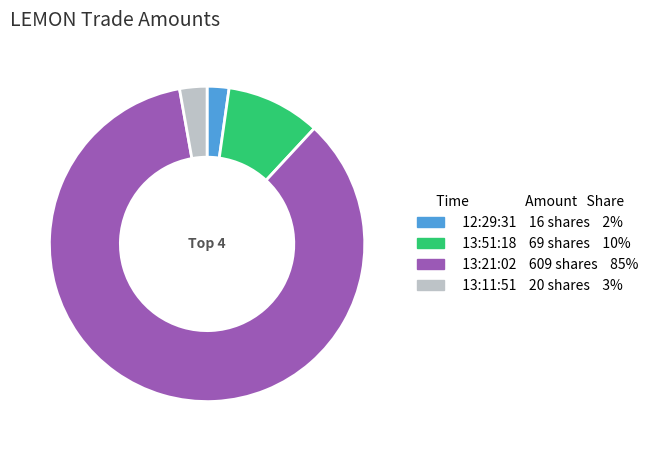

Which slice represents more than half of the pie?

13:21:02